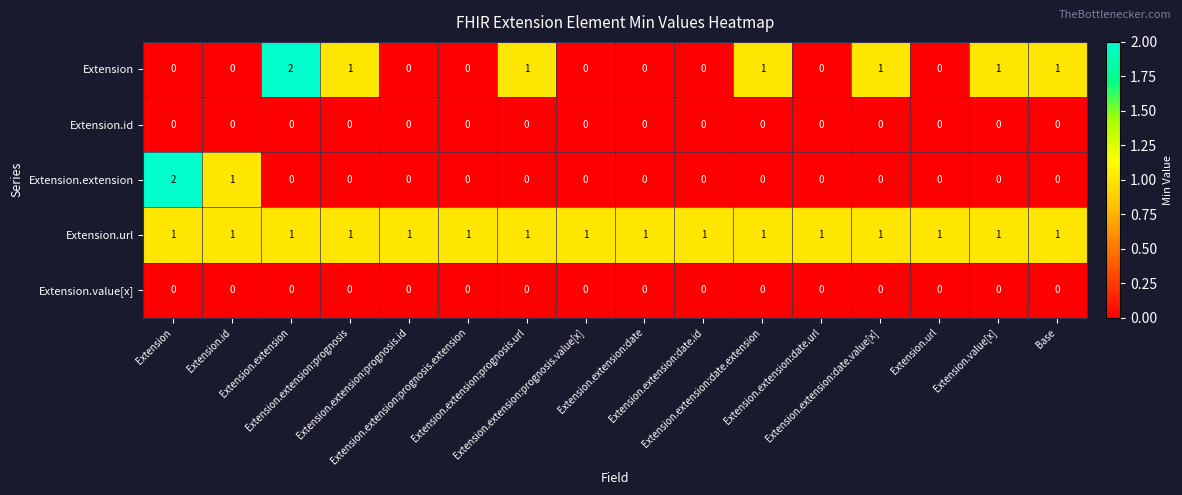

At Extension.url, list the series in order from smallest to largest.

Extension, Extension.id, Extension.extension, Extension.value[x], Extension.url